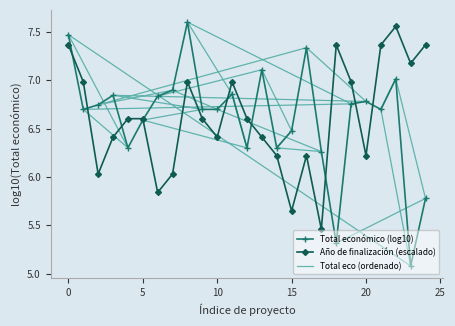

Rank the series by their maximum value, from lowest to highest.

Año de finalización (escalado), Total económico (log10), Total eco (ordenado)